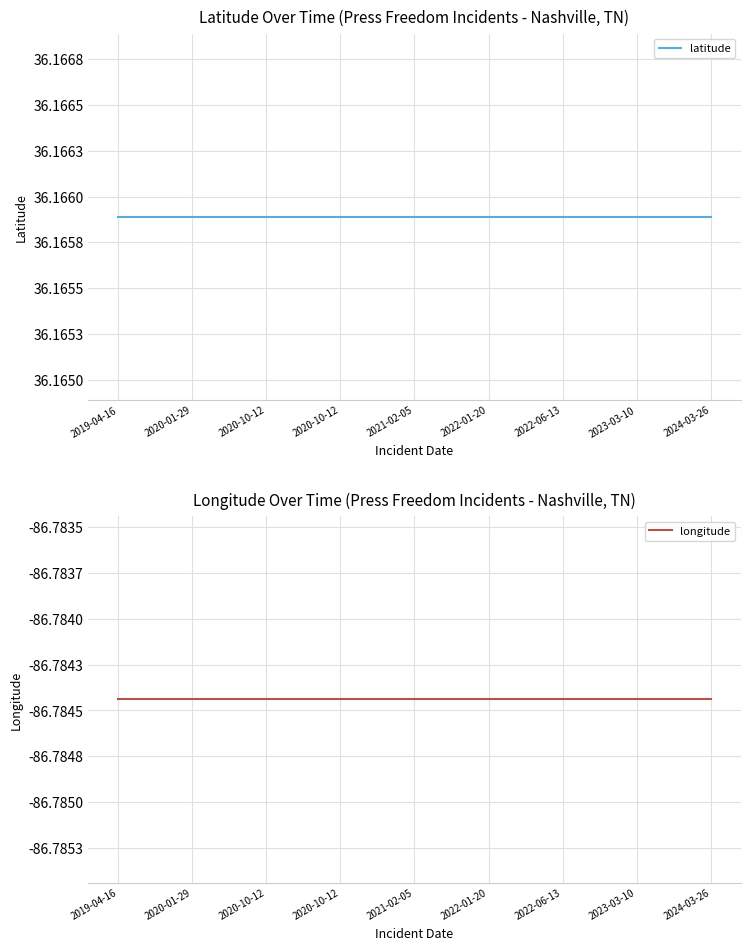

Reading left to right, list all the values displayed in this chart.

latitude: 36.2	36.2	36.2	36.2	36.2	36.2	36.2	36.2	36.2
longitude: -86.8	-86.8	-86.8	-86.8	-86.8	-86.8	-86.8	-86.8	-86.8